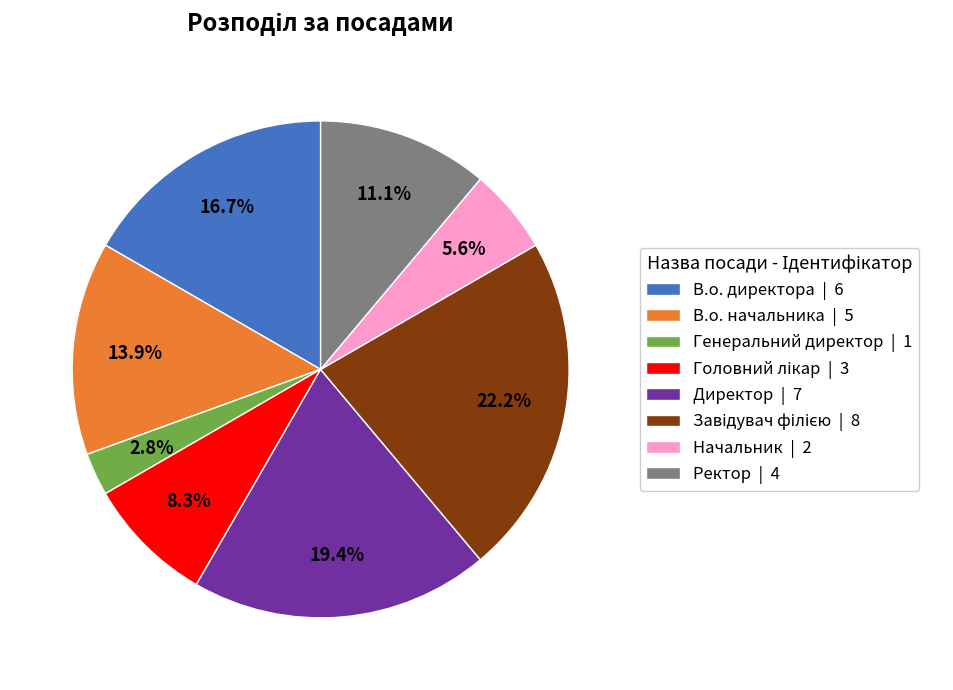

Between Генеральний директор and В.о. начальника, which is larger?

В.о. начальника